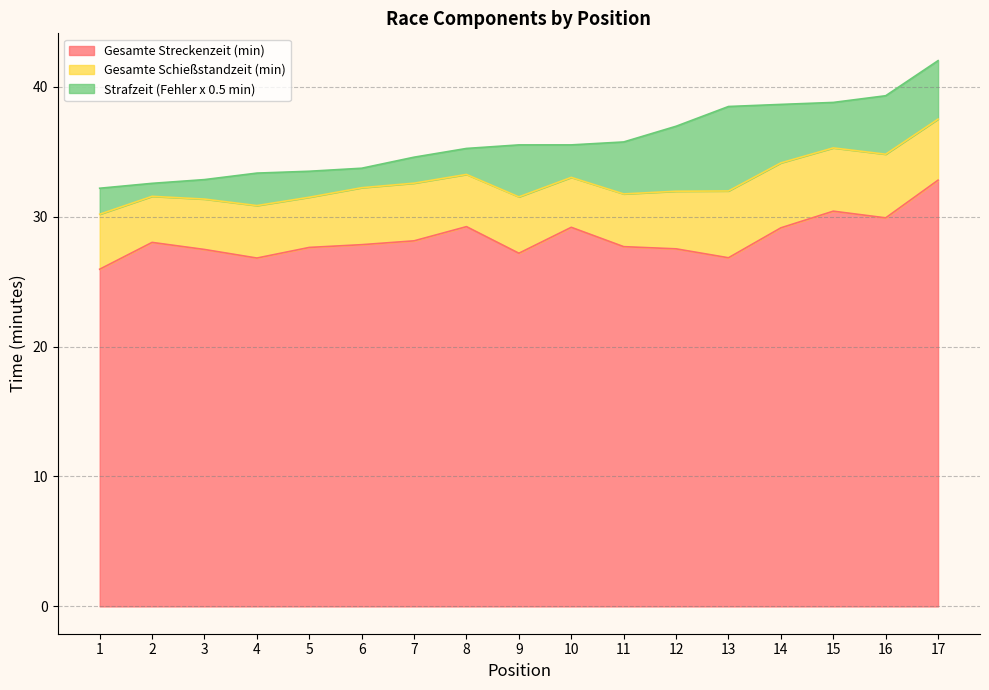

What is the difference between the Gesamte Schießstandzeit (min) values at 15 and 13?

0.3